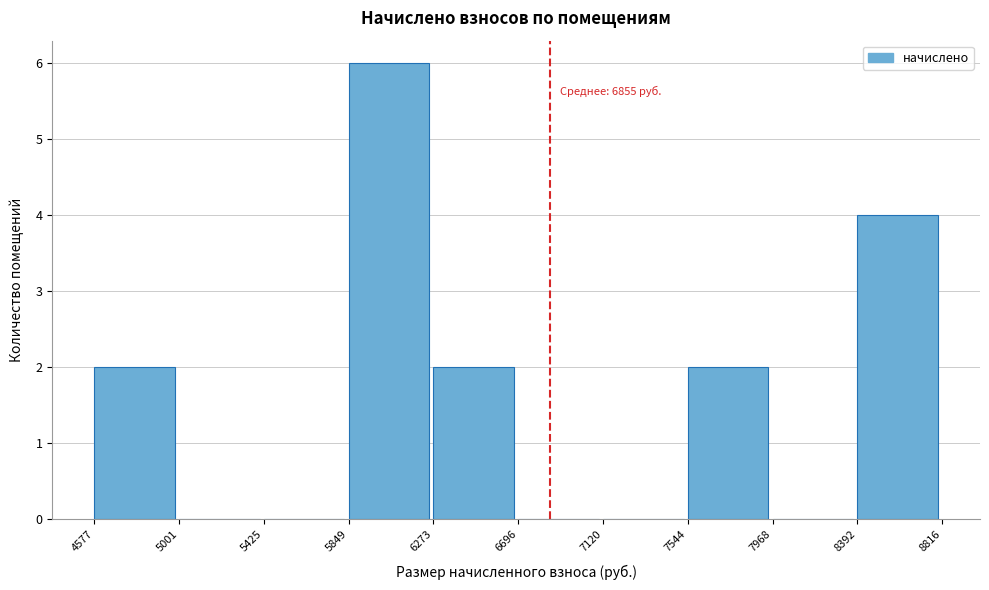

Which range on the x-axis has the tallest bar?

5849 to 6273